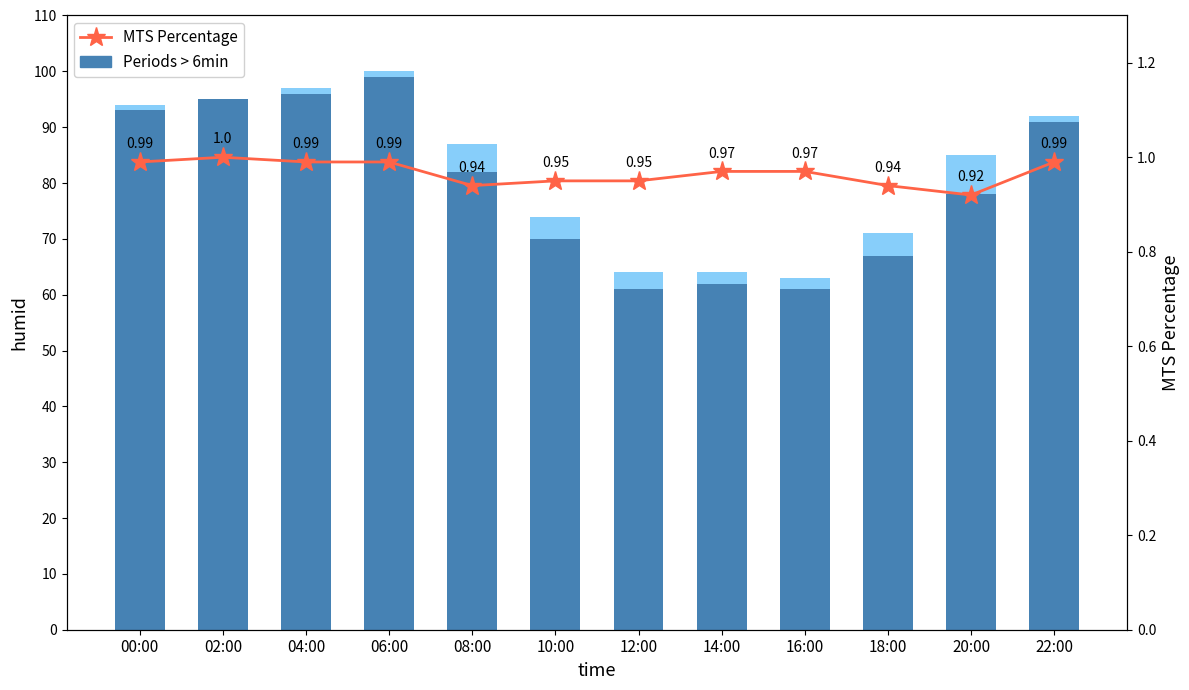

Reading left to right, list all the values displayed in this chart.

Periods > 6min: 00:00=93.0	02:00=95.0	04:00=96.0	06:00=99.0	08:00=82.0	10:00=70.0	12:00=61.0	14:00=62.0	16:00=61.0	18:00=67.0	20:00=78.0	22:00=91.0
MTS Percentage: 00:00=1.0	02:00=1.0	04:00=1.0	06:00=1.0	08:00=0.9	10:00=0.9	12:00=0.9	14:00=1.0	16:00=1.0	18:00=0.9	20:00=0.9	22:00=1.0